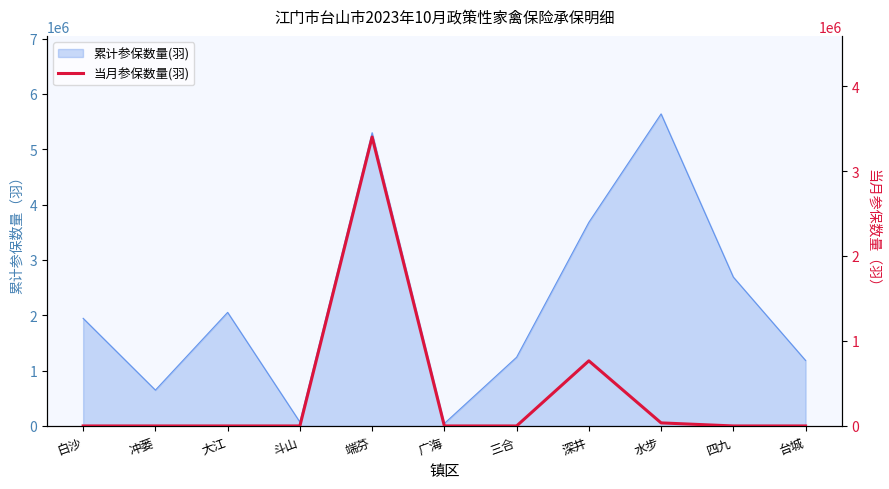

The value at 端芬 is 3400000. True or false?

True